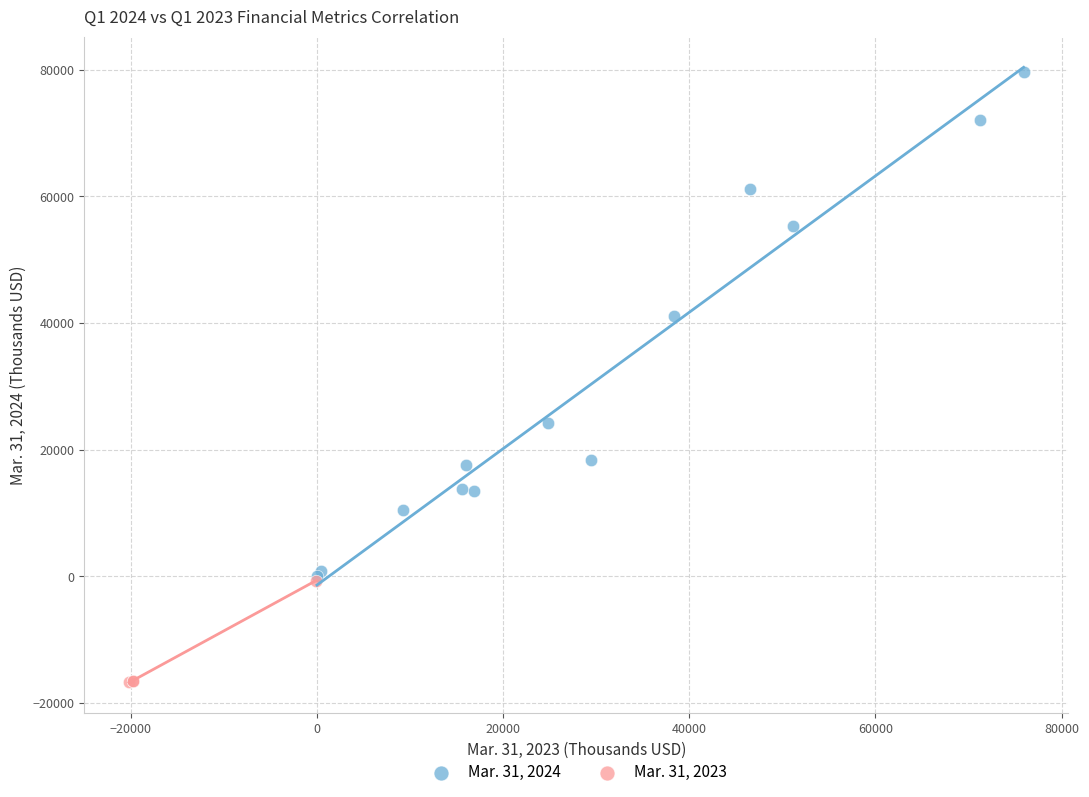

Which series has the largest Y range (max minus min)?

Mar. 31, 2024